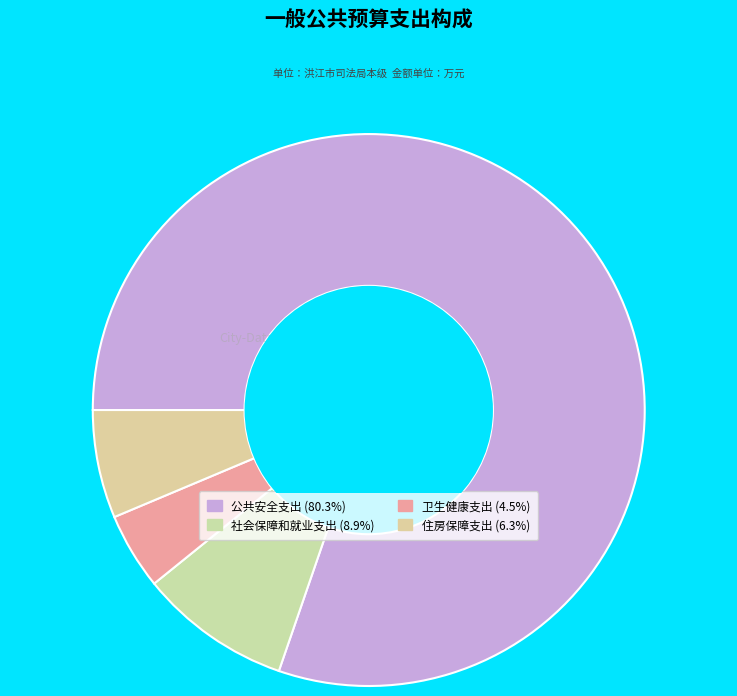

Rank the categories by value from lowest to highest.

卫生健康支出, 住房保障支出, 社会保障和就业支出, 公共安全支出